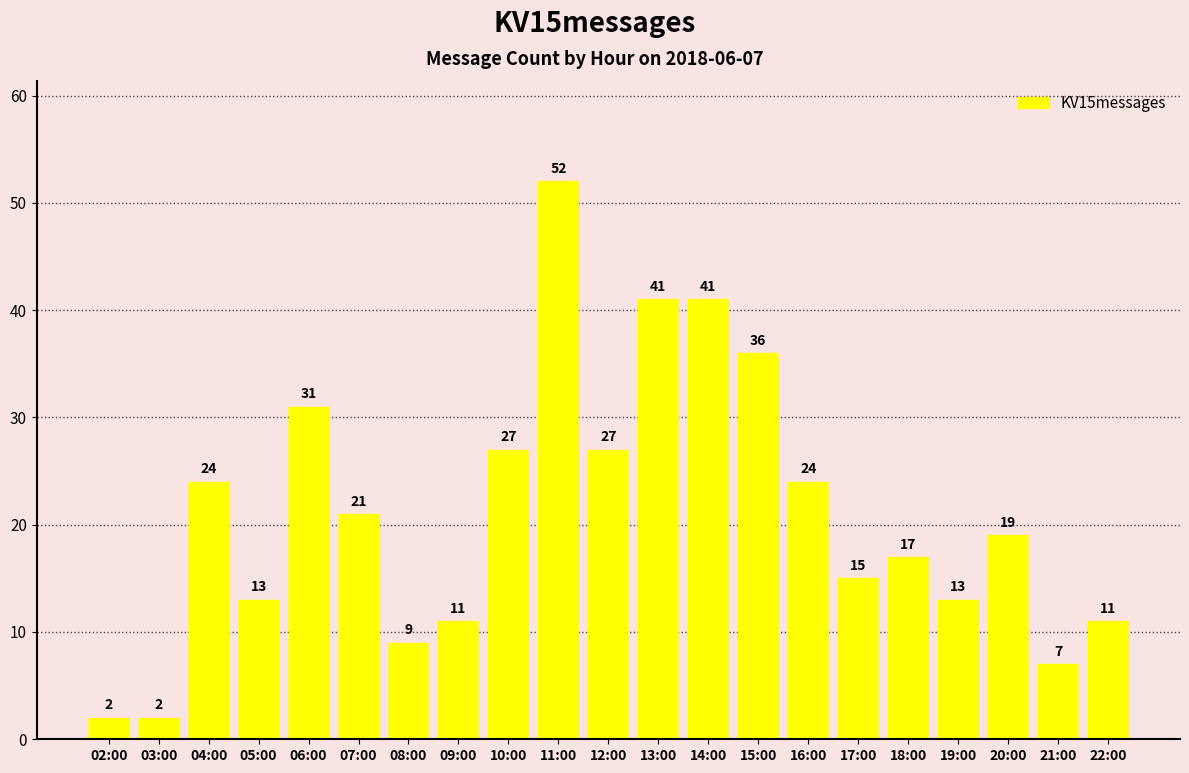

What is the label of the 5th bar from the right?

18:00